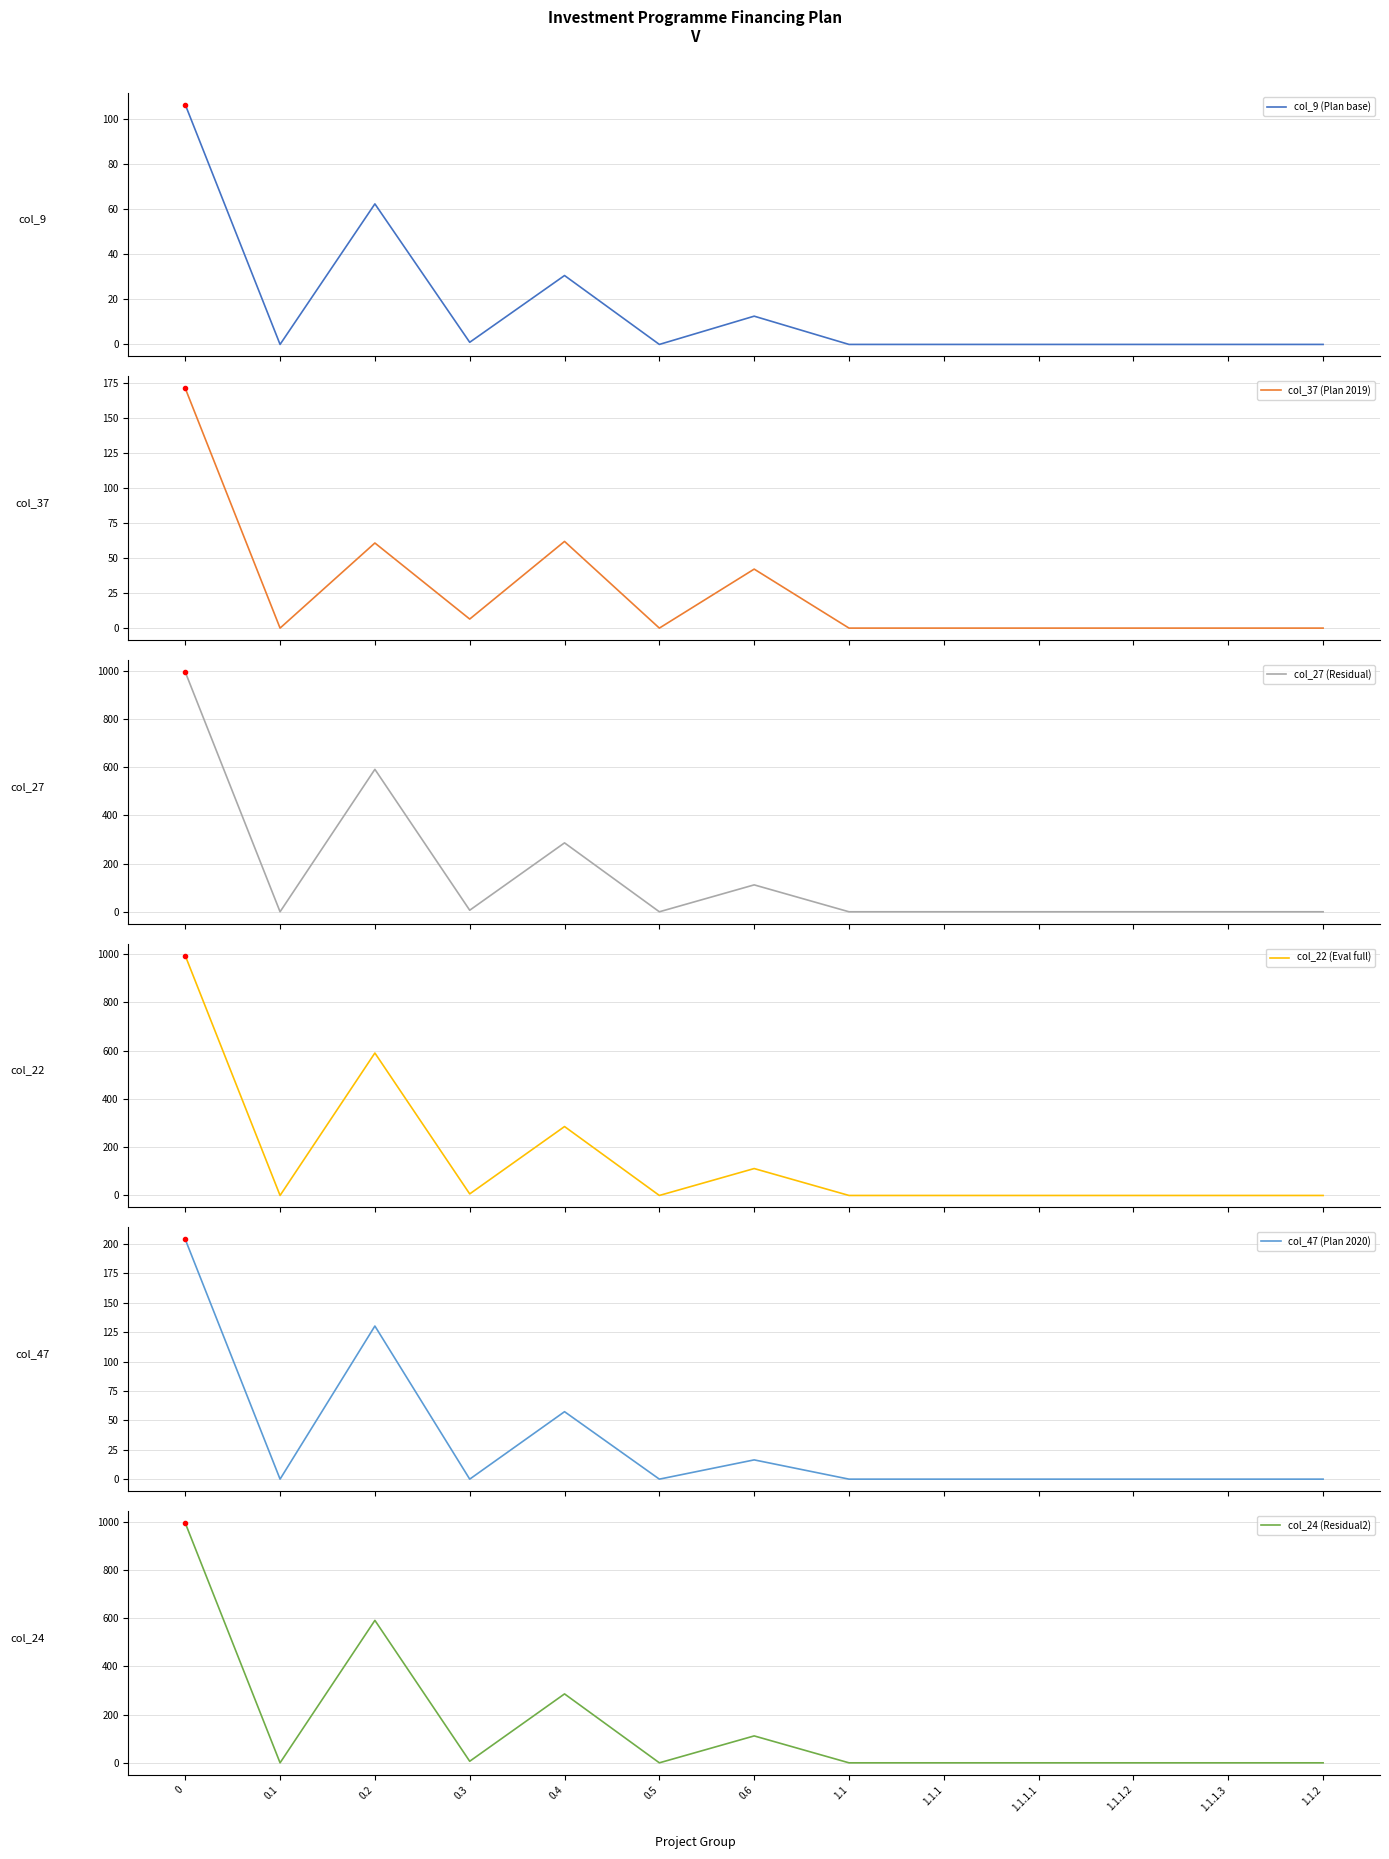

What position from the left is 0.3?

4